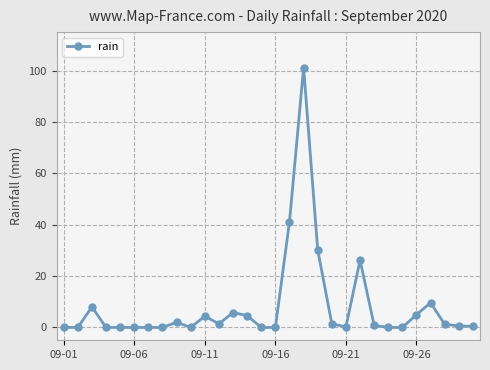

What is the maximum value shown in the chart?

101.2